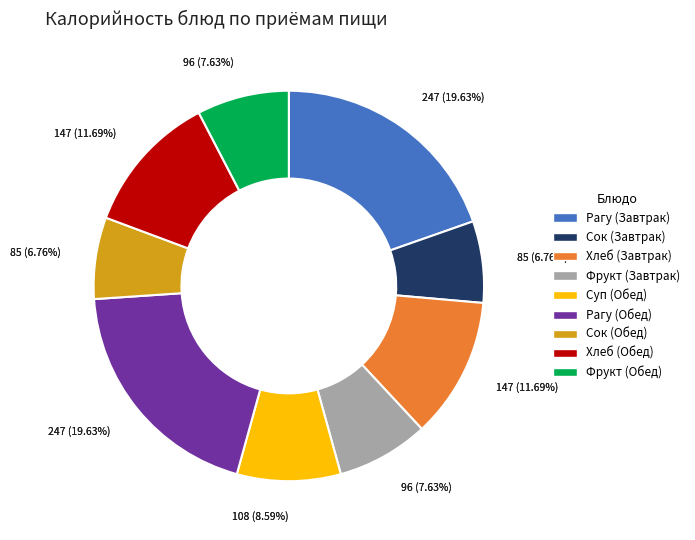

Which category has the smallest portion of the pie?

Сок (Завтрак)